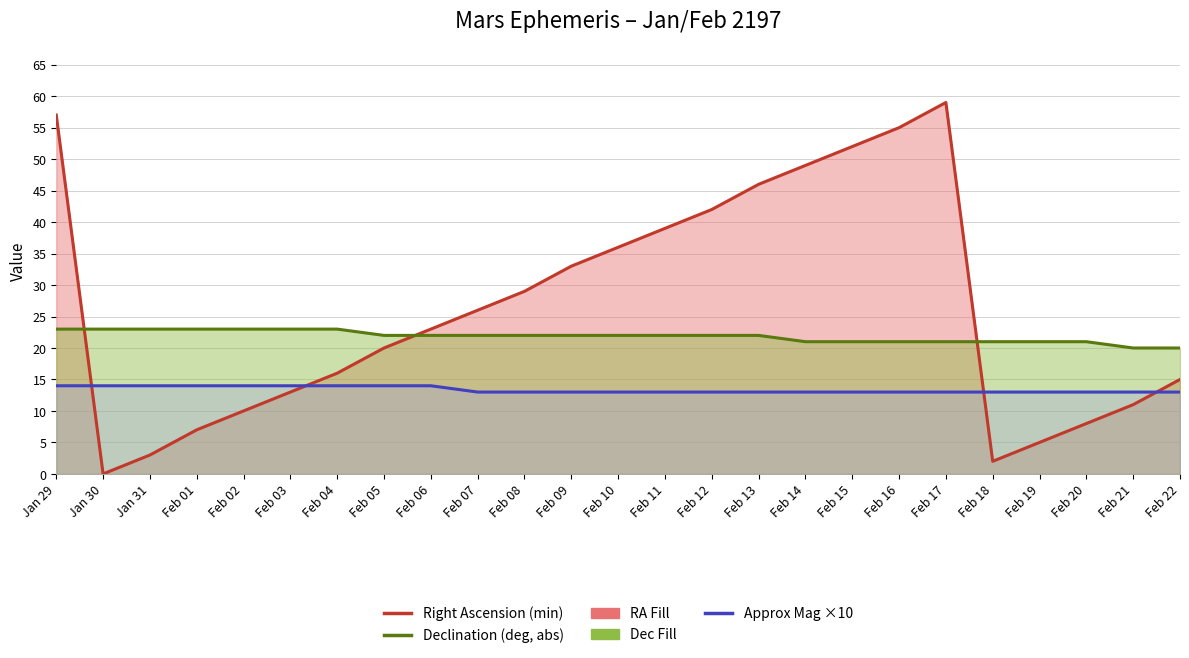

Which series has the widest spread of values?

Right Ascension (min) line